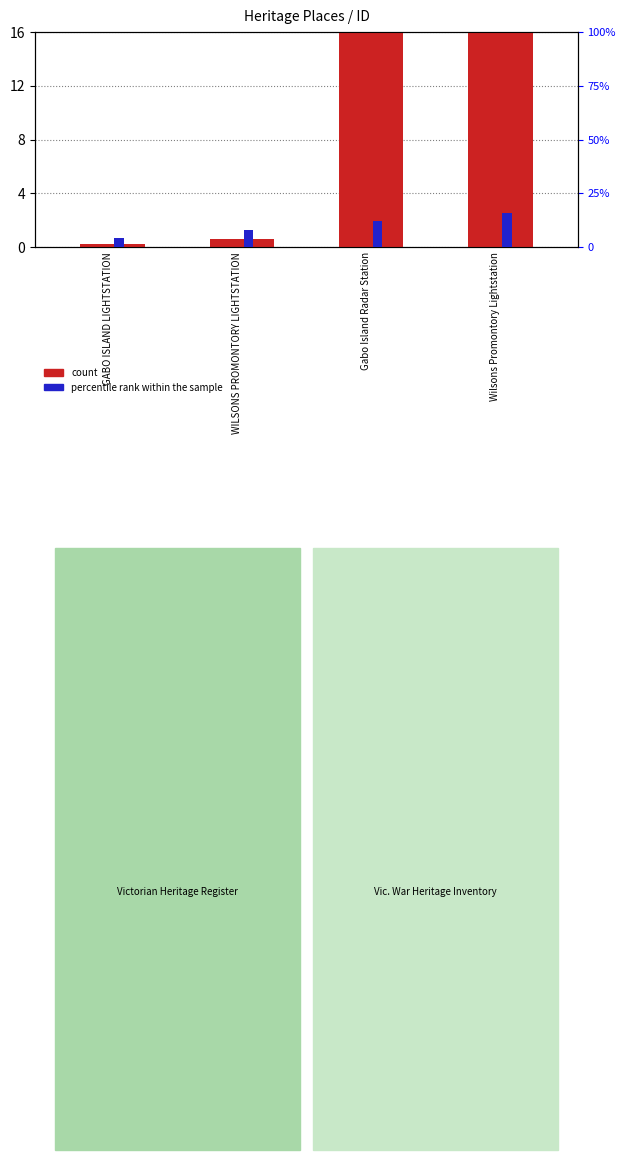

At which category is the sum across all series the highest?

Wilsons Promontory Lightstation